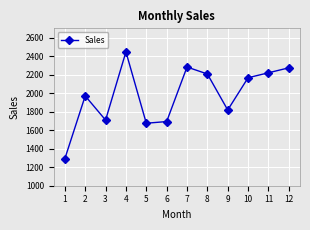

What is the difference between the maximum and minimum values?

1154.0